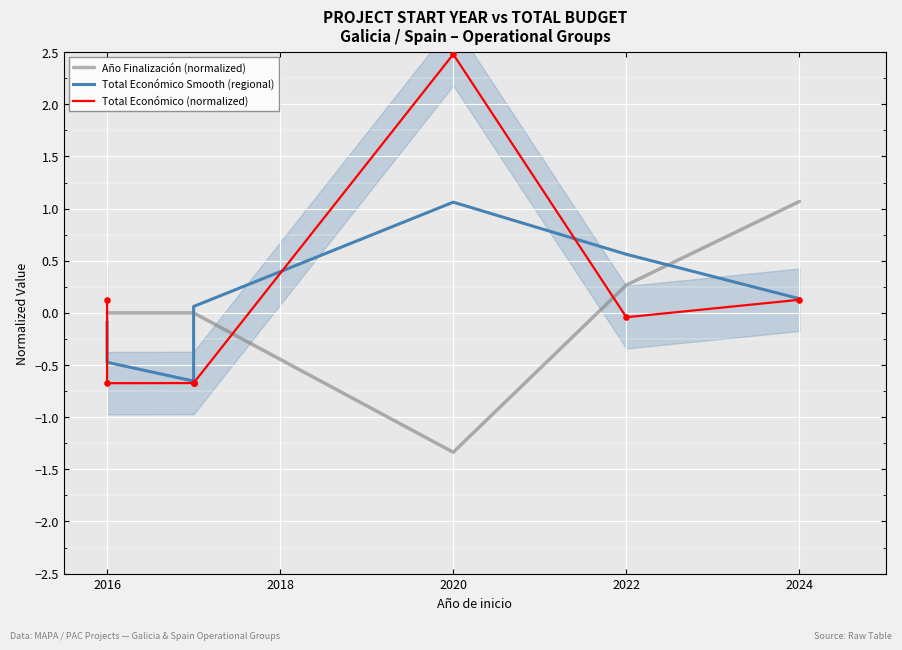

Which series contains the lowest Y value?

Año Finalización (normalized)